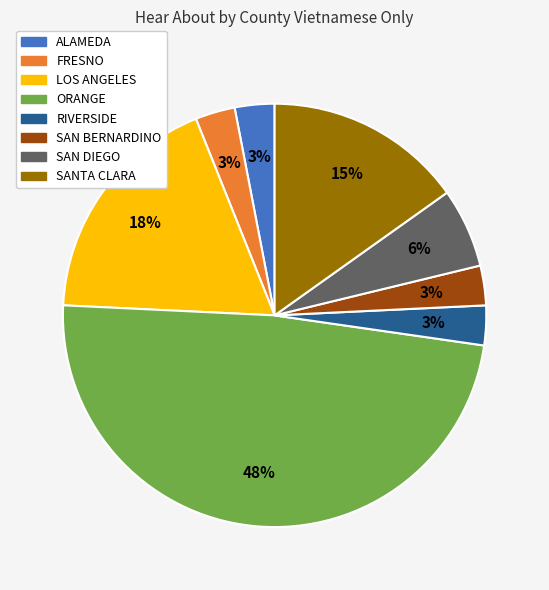

To the nearest percent, what percentage of the pie is LOS ANGELES?

18%